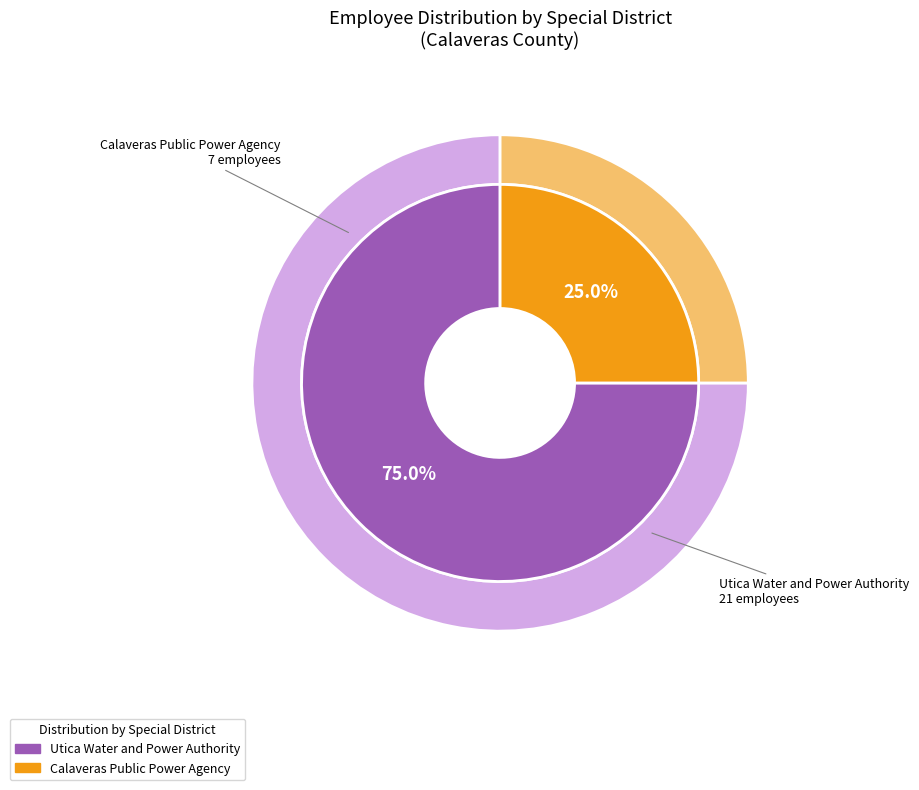

To the nearest percent, what percentage of the pie is Utica Water and Power Authority?

75%